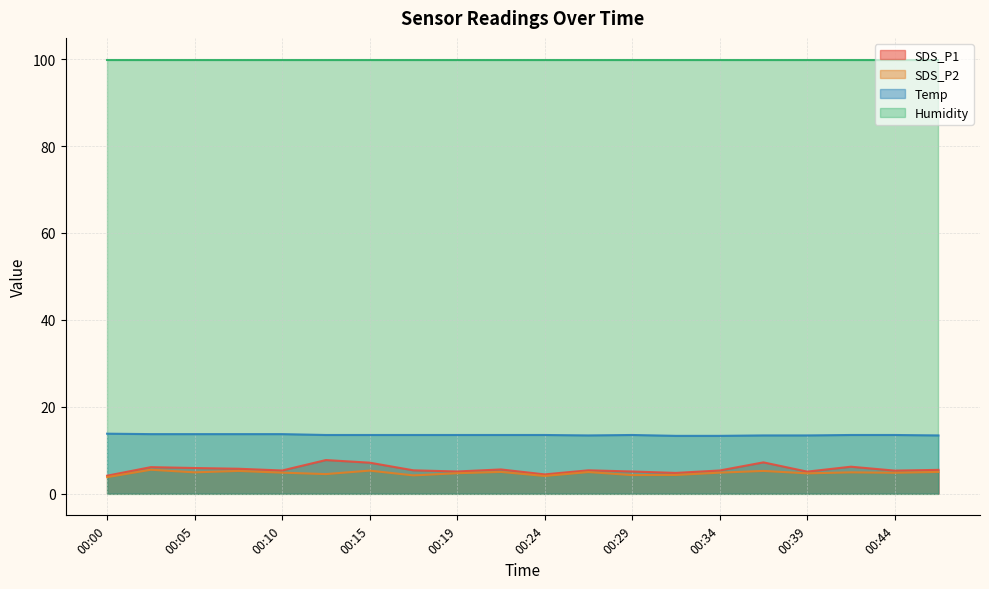

Which category has the lowest value across all series?

00:00